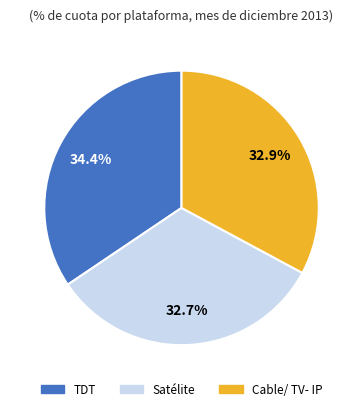

Is there any slice that represents more than half of the pie?

No